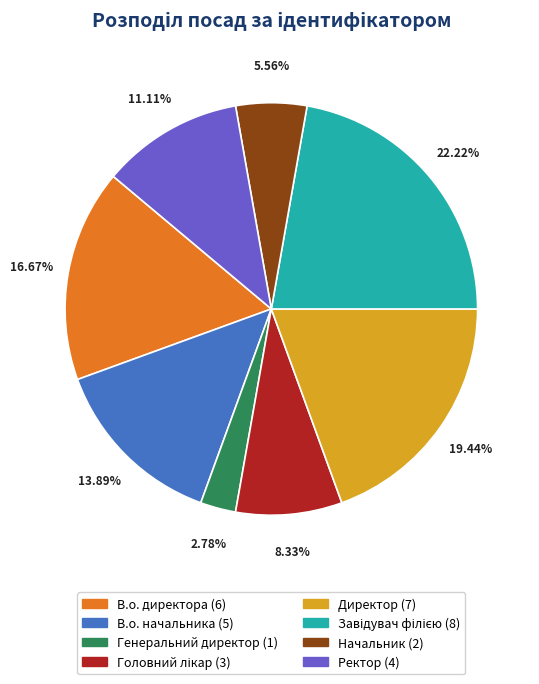

True or false: В.о. начальника accounts for 27% of the total.

False